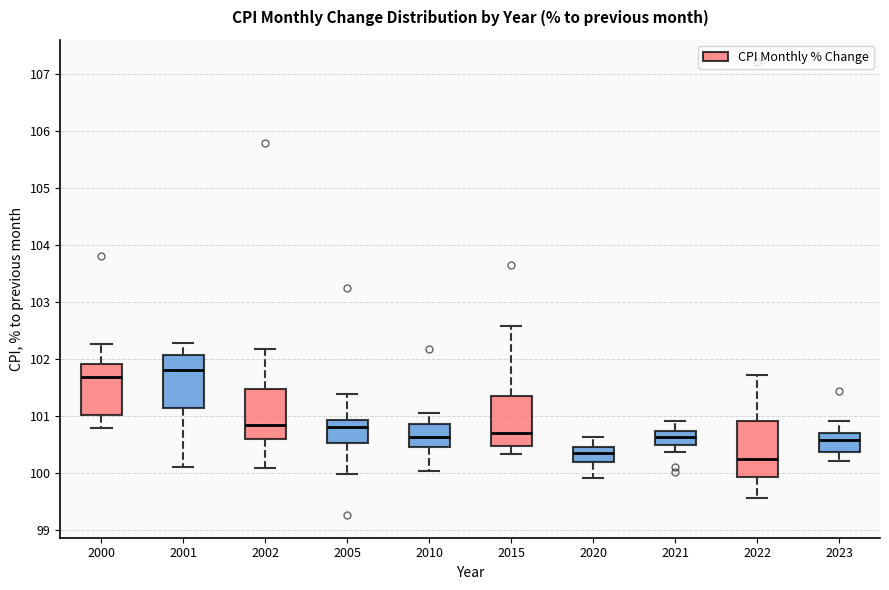

Reading left to right, read every box against the y-axis: the position of its median line, the range the box covers, and the ends of its whiskers. The values are not printed on the chart, so give them approximately, as read against the axis.

2000: median 101.7, box 101.0 to 101.9, whiskers 100.8 to 102.3
2001: median 101.8, box 101.1 to 102.1, whiskers 100.1 to 102.3
2002: median 100.8, box 100.6 to 101.5, whiskers 100.1 to 102.2
2005: median 100.8, box 100.5 to 100.9, whiskers 100.0 to 101.4
2010: median 100.6, box 100.5 to 100.9, whiskers 100.0 to 101.1
2015: median 100.7, box 100.5 to 101.4, whiskers 100.3 to 102.6
2020: median 100.4, box 100.2 to 100.5, whiskers 99.9 to 100.6
2021: median 100.6, box 100.5 to 100.7, whiskers 100.4 to 100.9
2022: median 100.2, box 99.9 to 100.9, whiskers 99.6 to 101.7
2023: median 100.6, box 100.4 to 100.7, whiskers 100.2 to 100.9